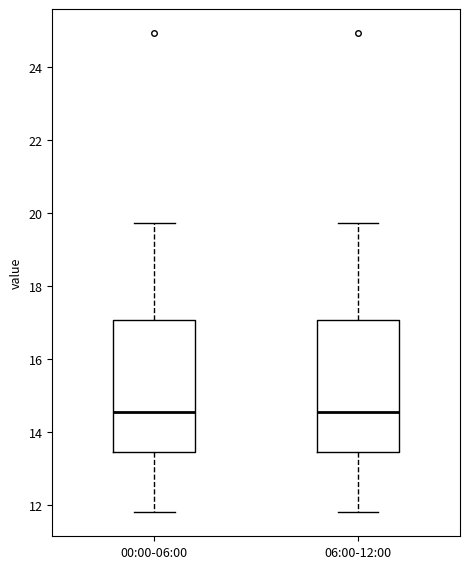

Where is the upper edge of the box for 06:00-12:00 on the y-axis? The values are not printed on the chart, so give them approximately, as read against the axis.

17.0